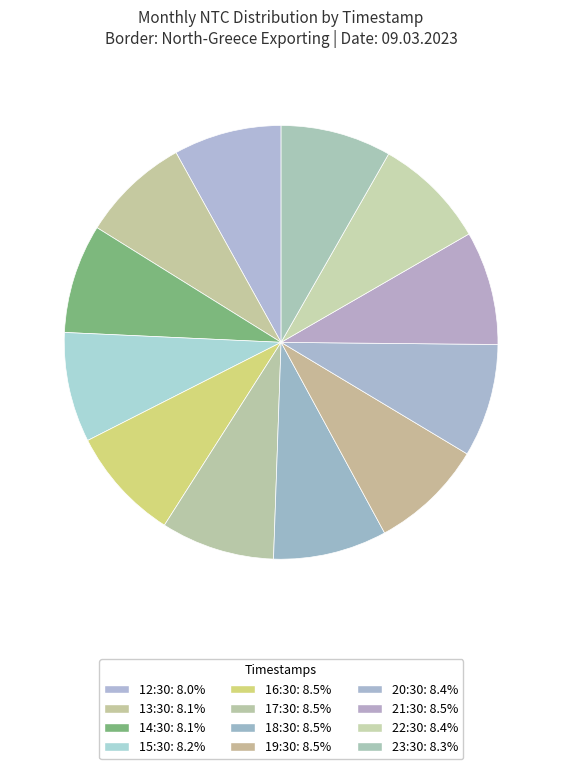

To the nearest percent, what percentage of the pie is 18:30?

8%